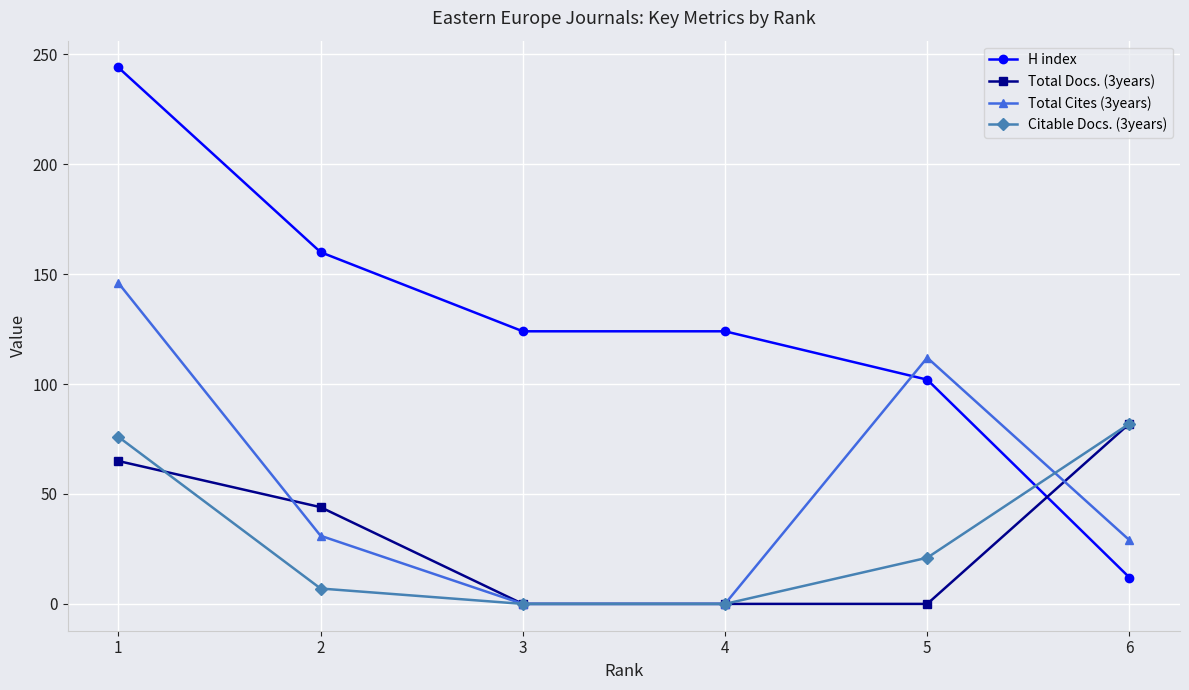

How many categories are shown in the chart?

6